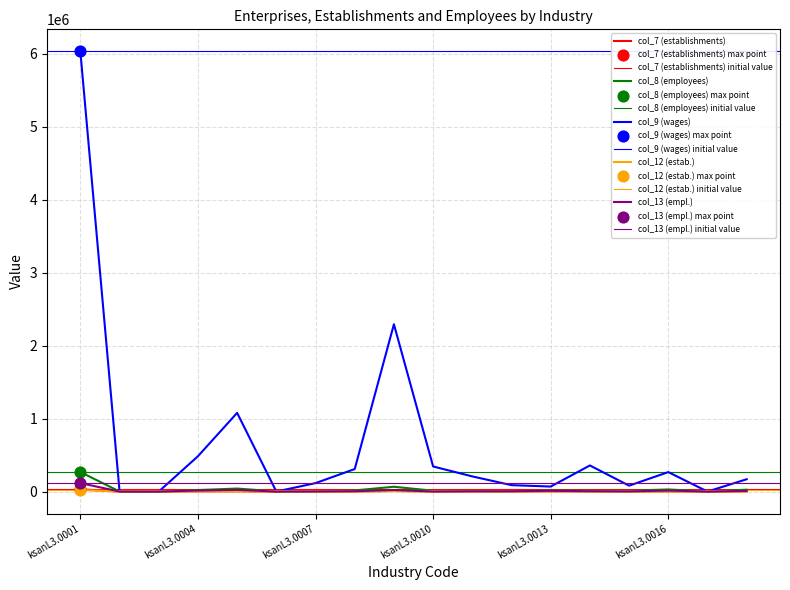

At how many categories does at least one series exceed 1683169?

2